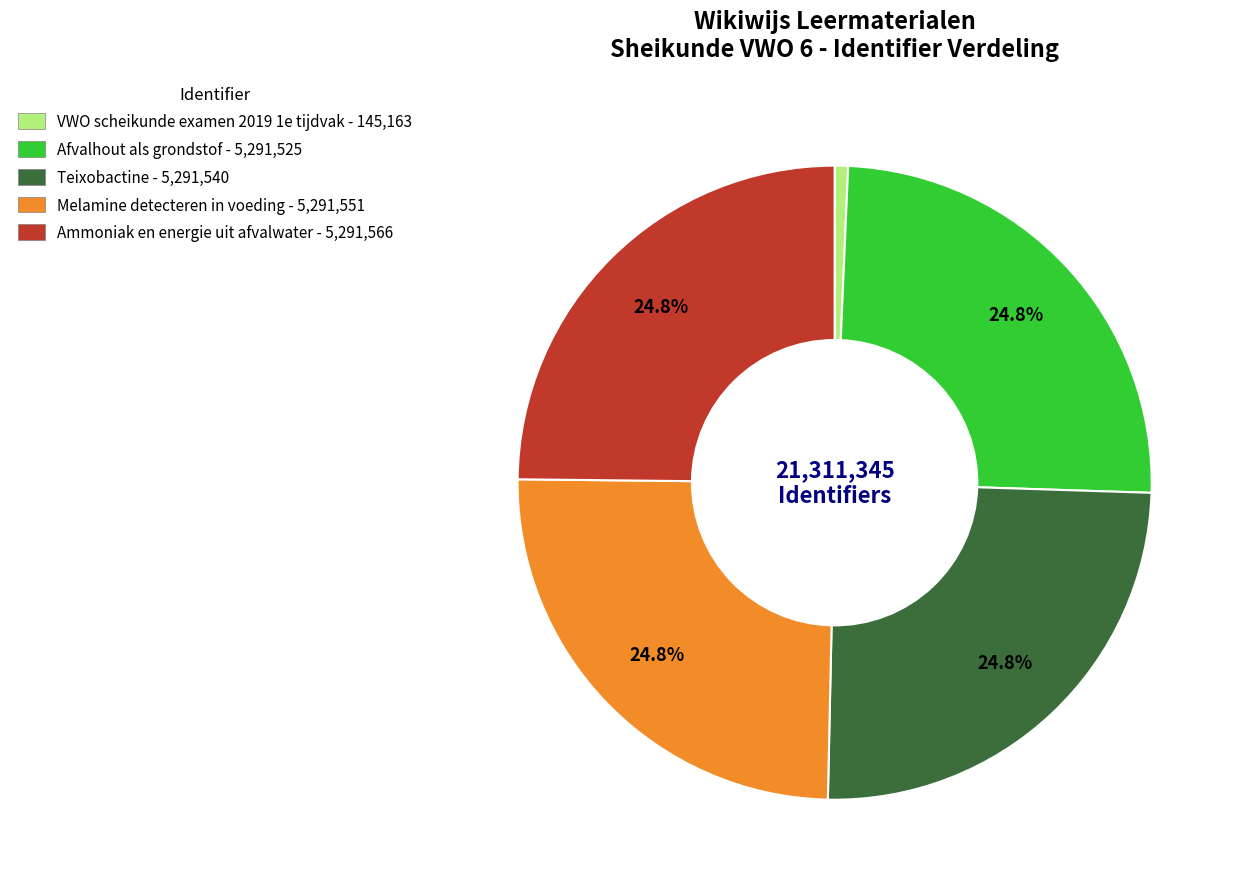

What is the ratio of the value at Teixobactine - 5,291,540 to the value at Melamine detecteren in voeding - 5,291,551?

1.0